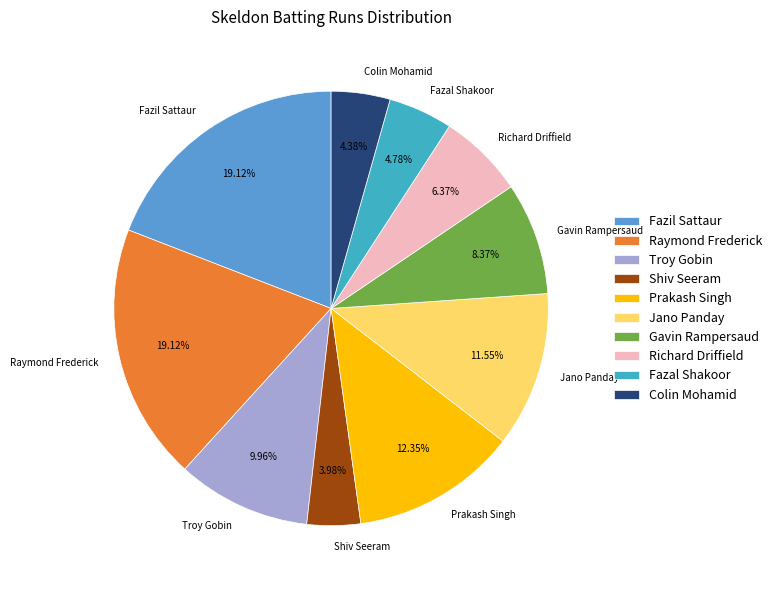

To the nearest percent, what percentage of the pie is Richard Driffield?

6%